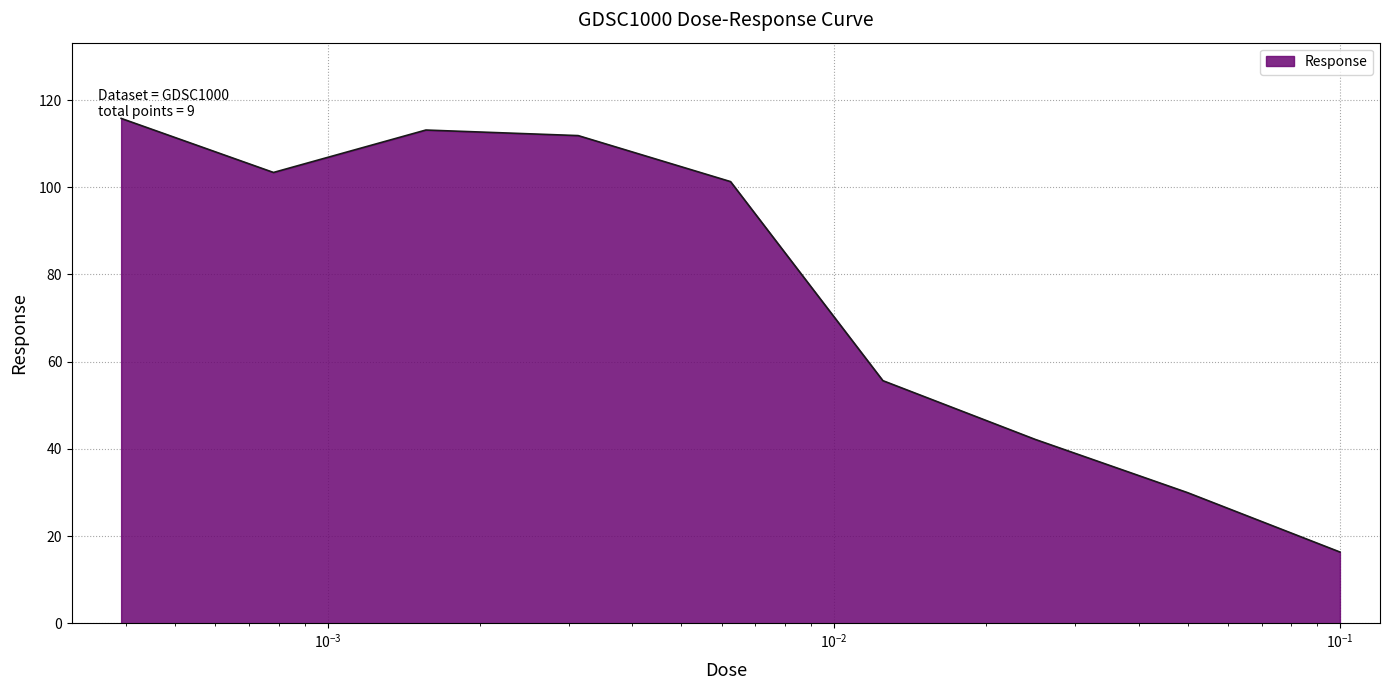

What is the minimum value shown in the chart?

16.3